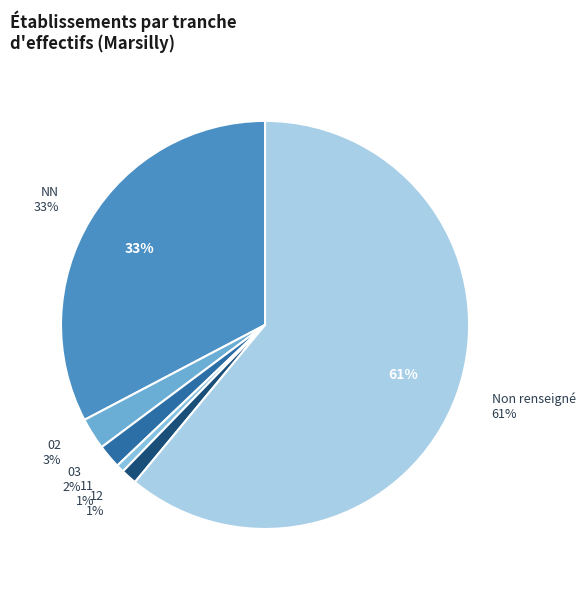

Approximately how many times larger is the value at 02 compared to 03?

1.3